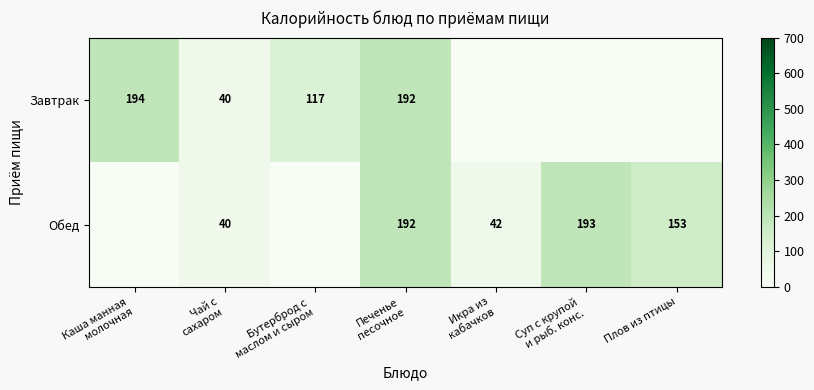

At which label does Завтрак reach its peak?

Каша манная молочная